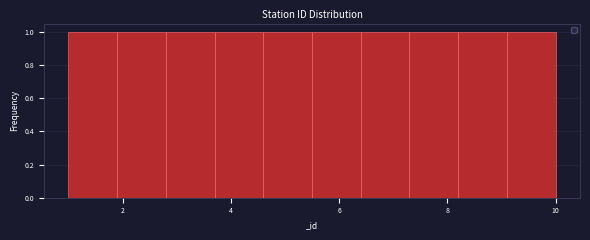

Reading left to right, list every bar in this chart as the range it spans on the x-axis followed by its height. Neither the bar edges nor the heights are printed on the chart, so give them approximately, as read against the axes.

1.0 to 1.9: 1
1.9 to 2.8: 1
2.8 to 3.7: 1
3.7 to 4.6: 1
4.6 to 5.5: 1
5.5 to 6.4: 1
6.4 to 7.3: 1
7.3 to 8.2: 1
8.2 to 9.1: 1
9.1 to 10.0: 1